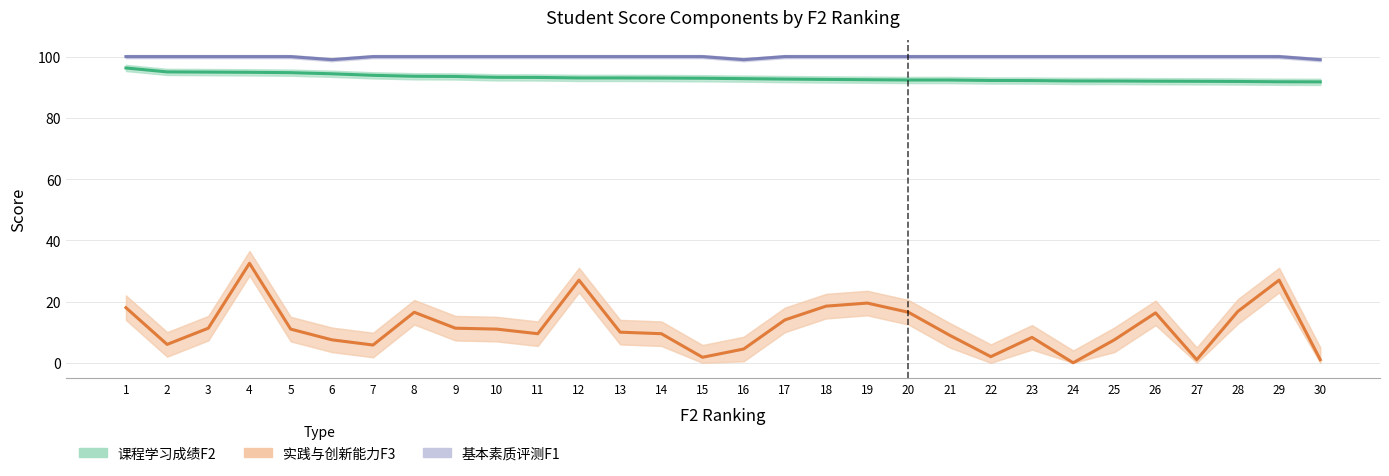

At which label does 实践与创新能力F3 reach its peak?

4